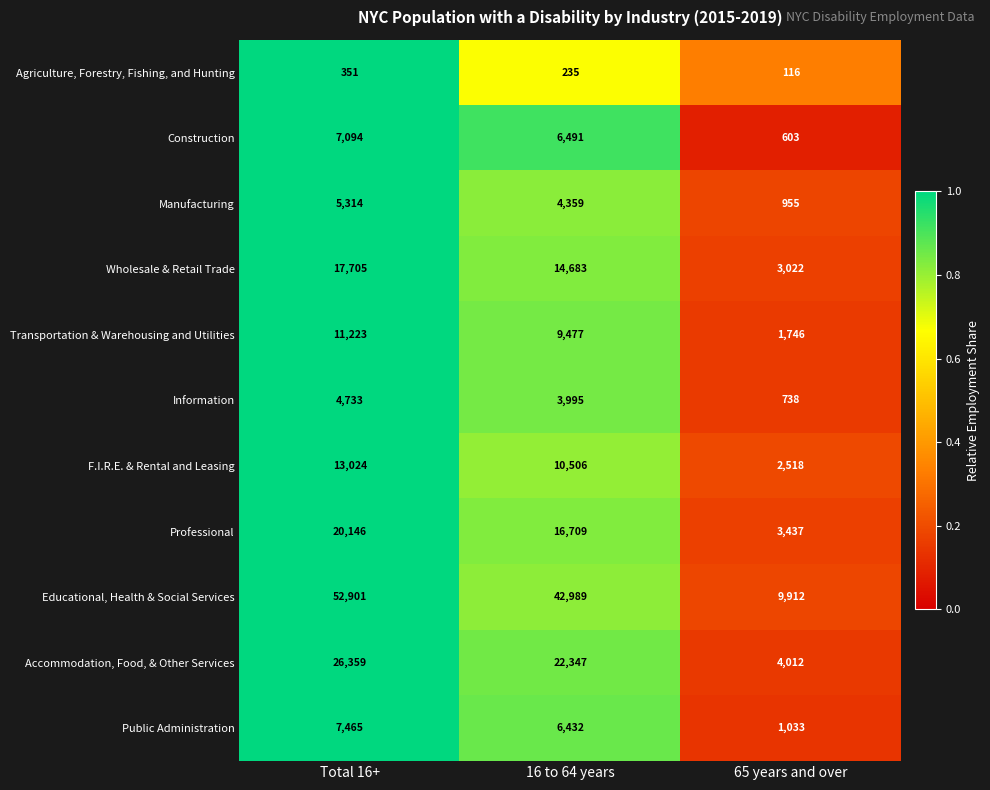

What is the maximum value shown in the chart?

52901